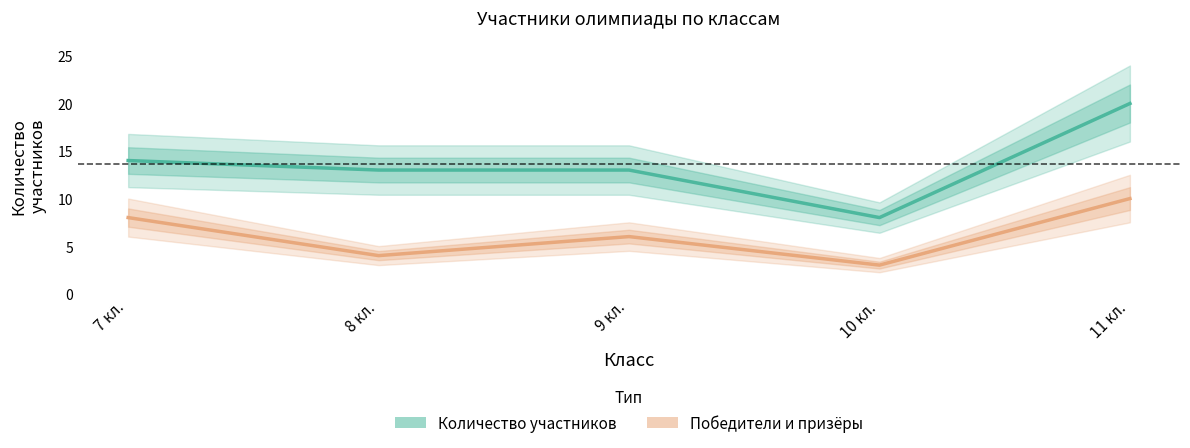

At which label does Победители и призёры first exceed 6?

7 кл.